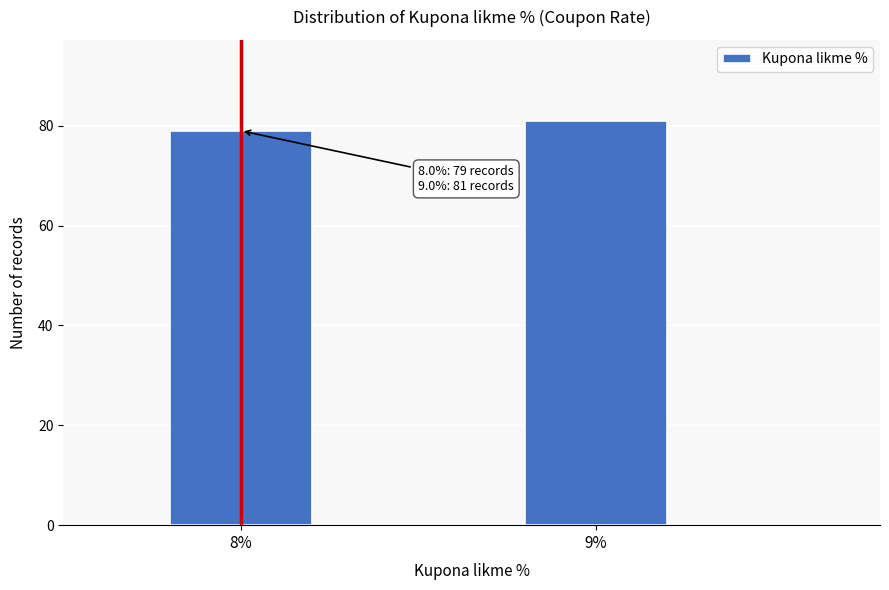

Reading right to left, extract all data points from this chart.

9%=81	8%=79